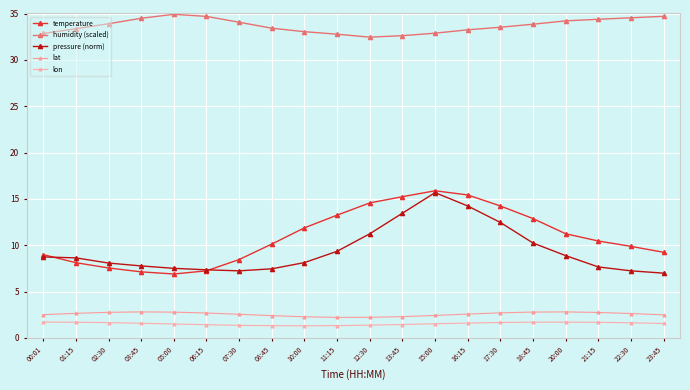

True or false: lon and lat cross at least once.

False